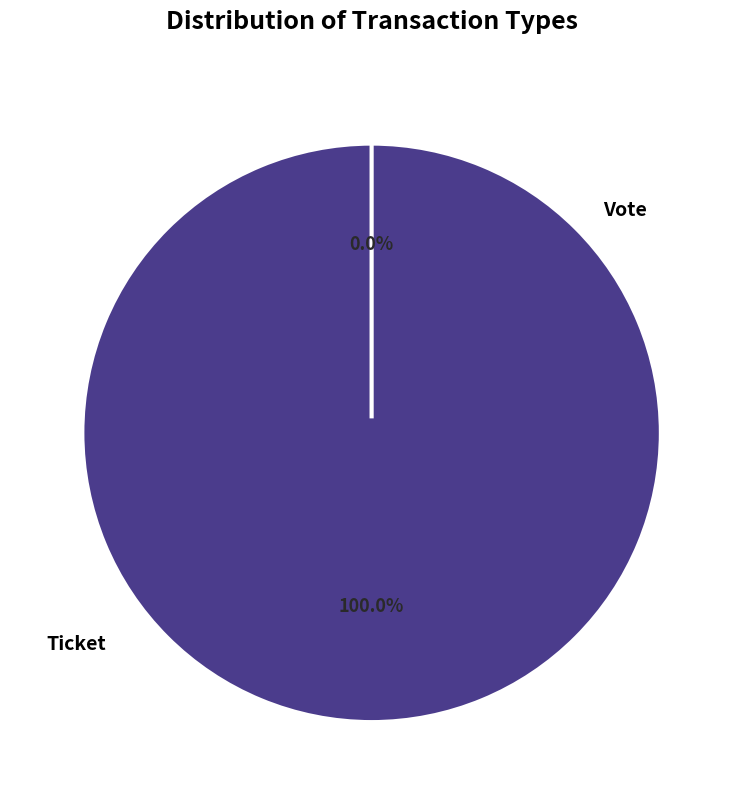

Which category has the smallest portion of the pie?

Ticket